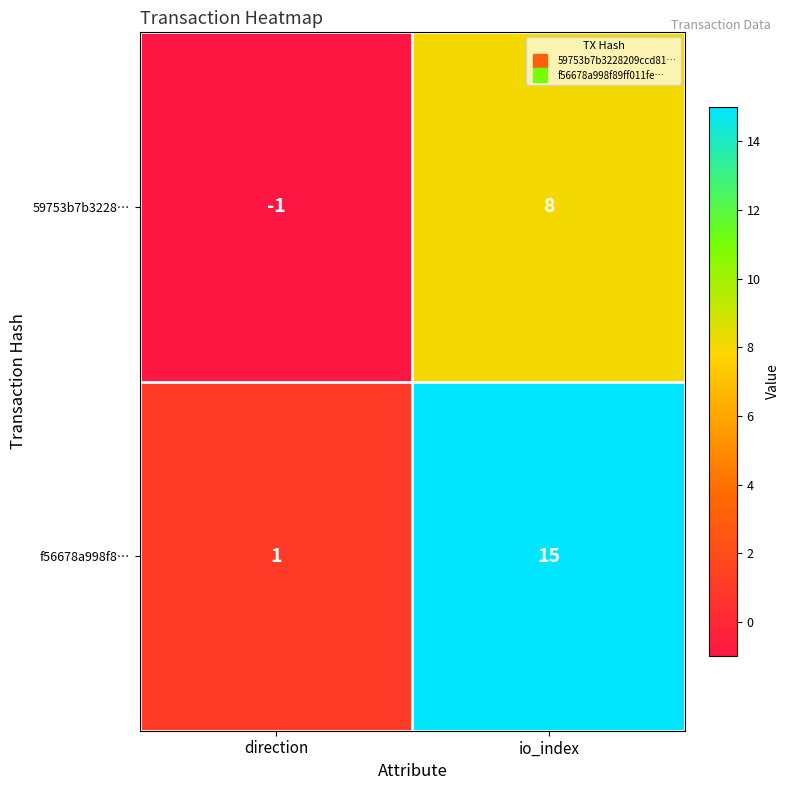

How many series are shown in this chart?

2